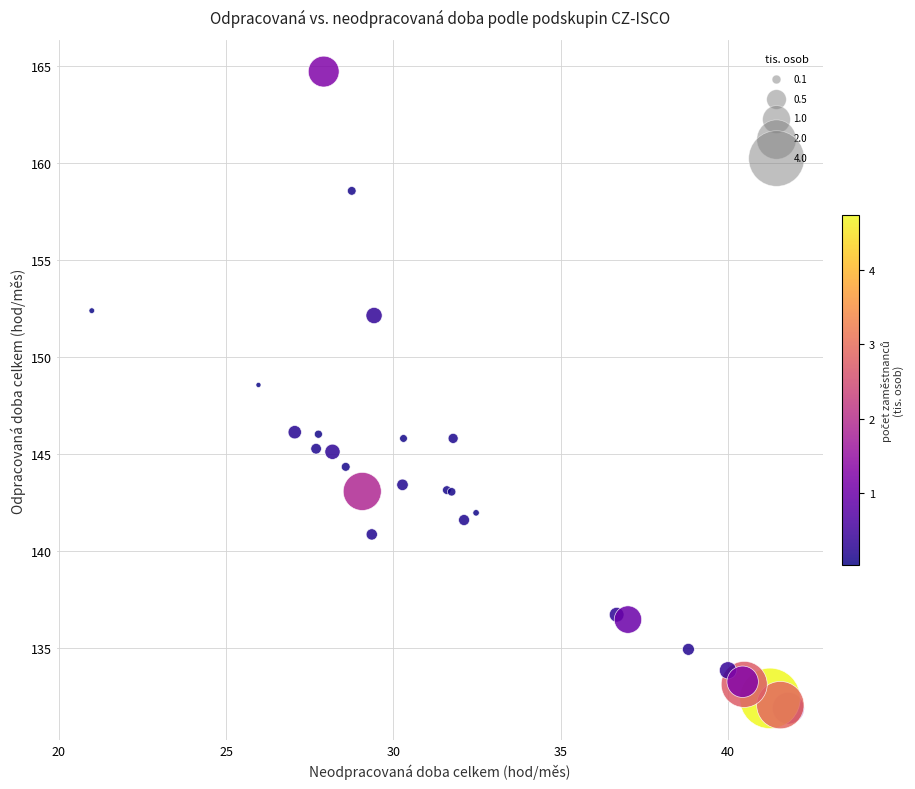

What Y value in the scatter plot is closest to 148?

148.6